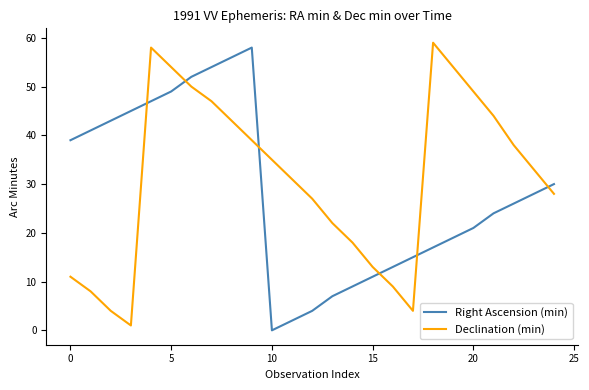

Rank the series by their average value, from highest to lowest.

Declination (min), Right Ascension (min)